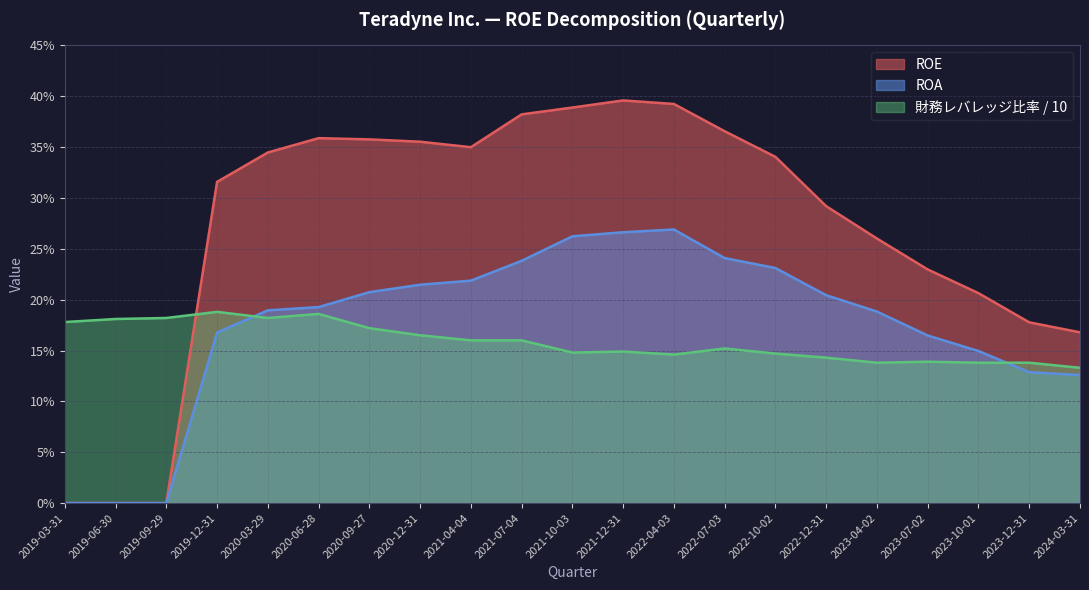

In ROE, how many points are lower than both neighbors (excluding endpoints)?

1